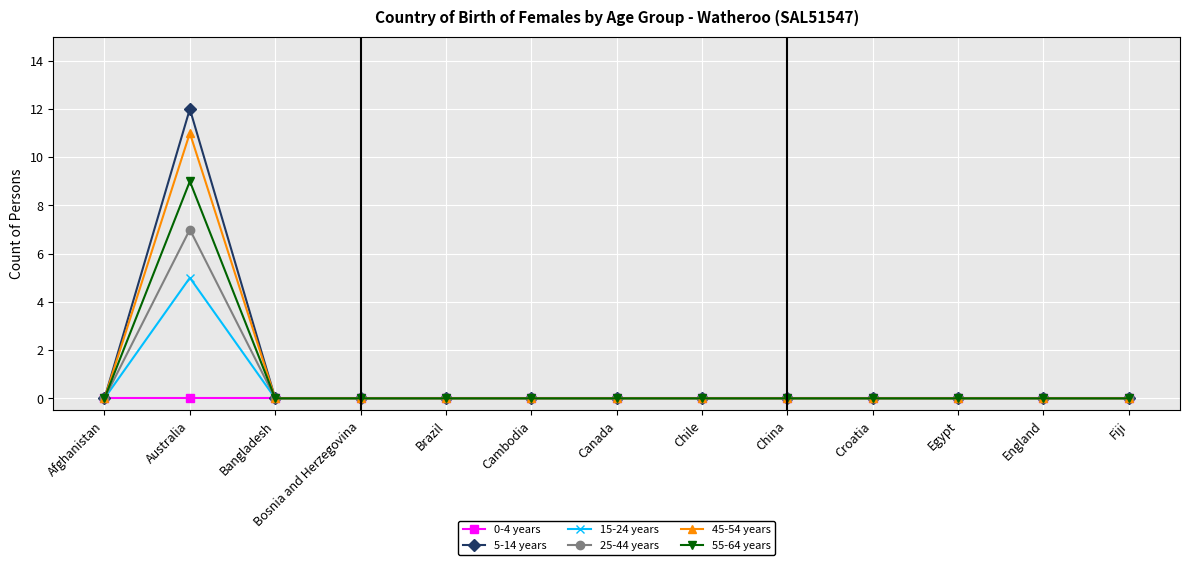

What position from the left is China?

9